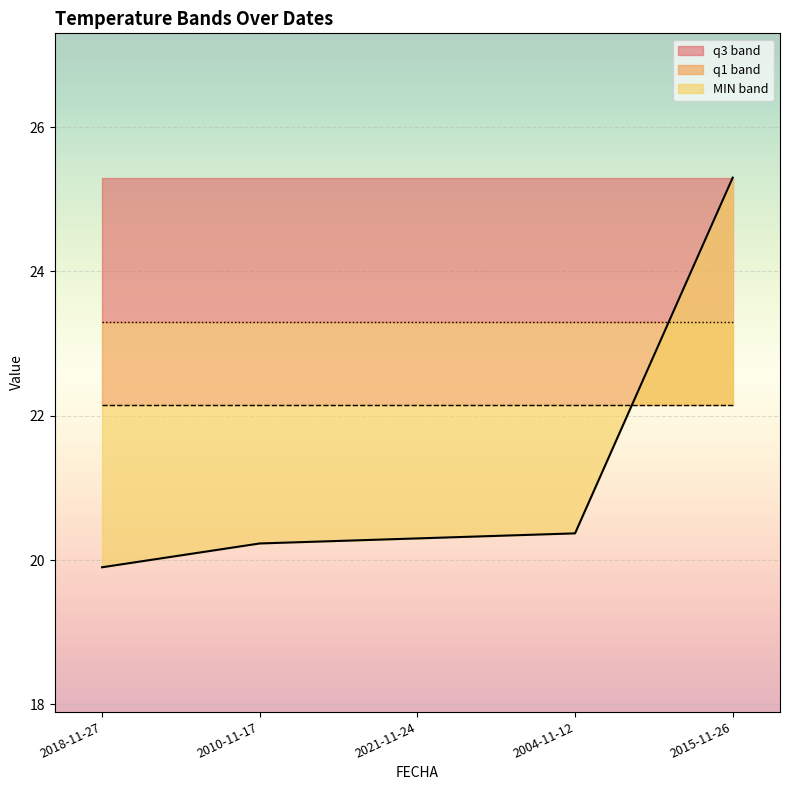

At how many categories does at least one series exceed 23?

5